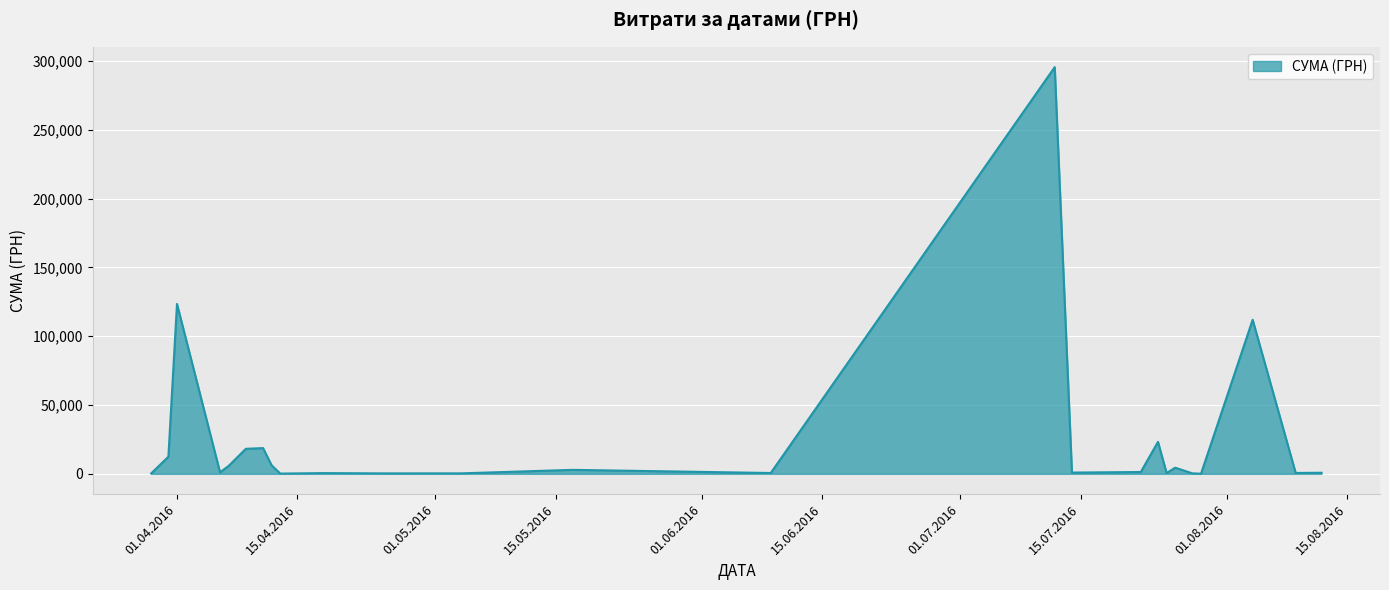

What is the difference between the maximum and minimum values?

295540.8